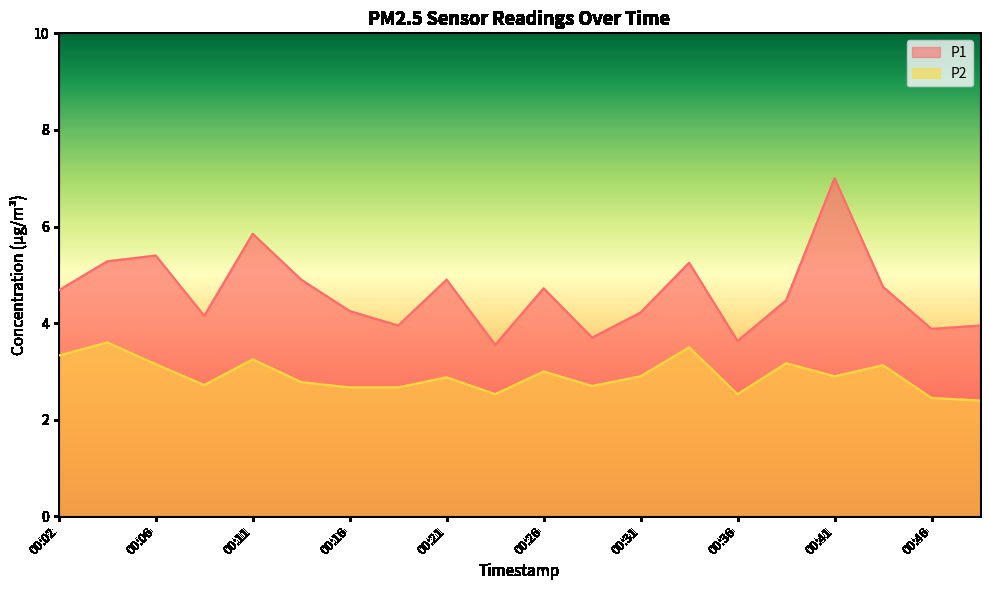

What is the sum of the P2 values at 00:09 and 00:36?

5.2